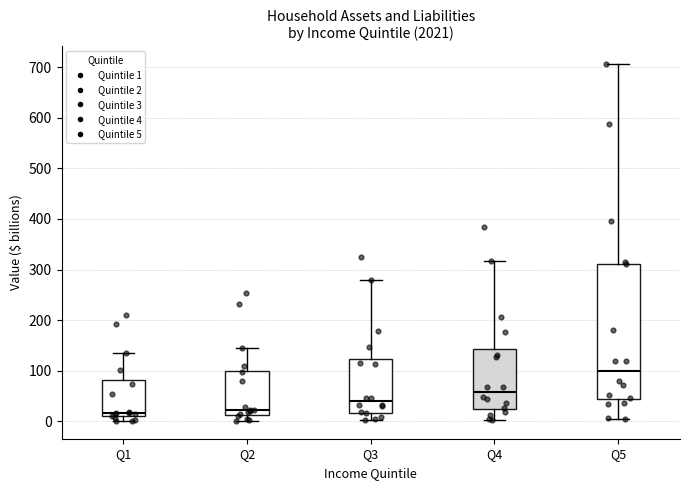

Comparing the boxes themselves (not the whiskers), which one is the tallest?

Q5